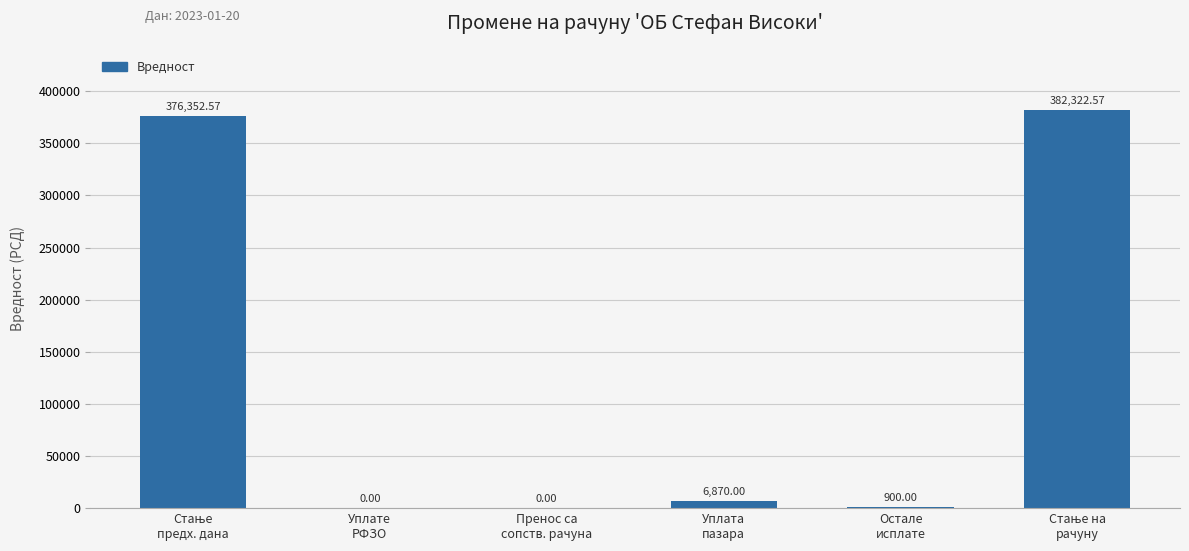

Is it true that the value at Уплате
РФЗО is 0.0?

True